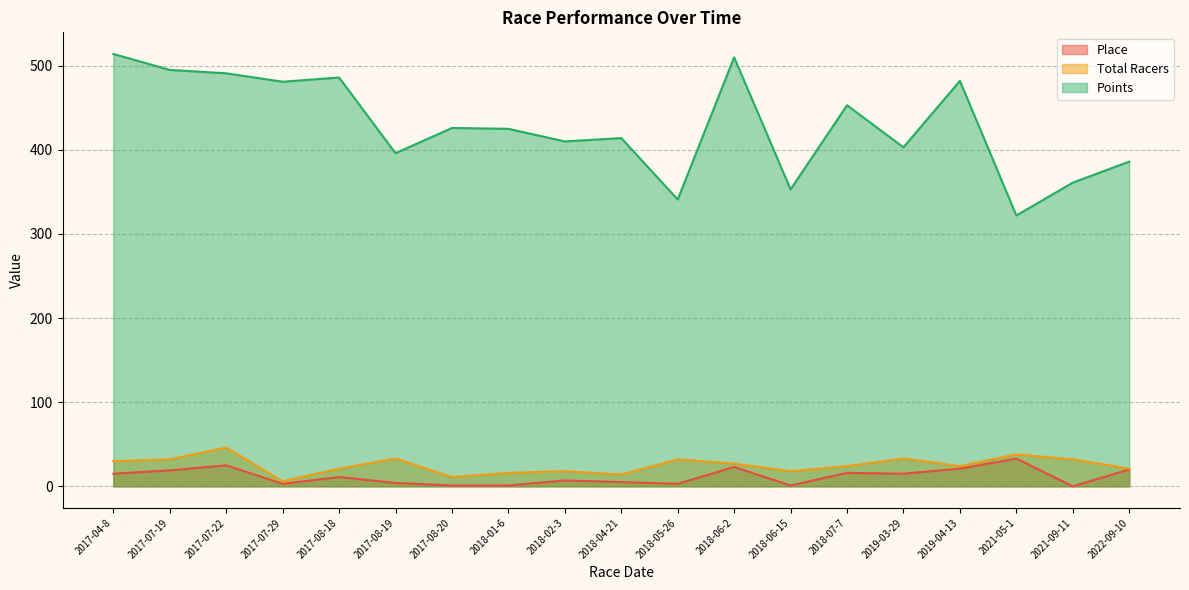

What is the highest value of the Total Racers series?

46